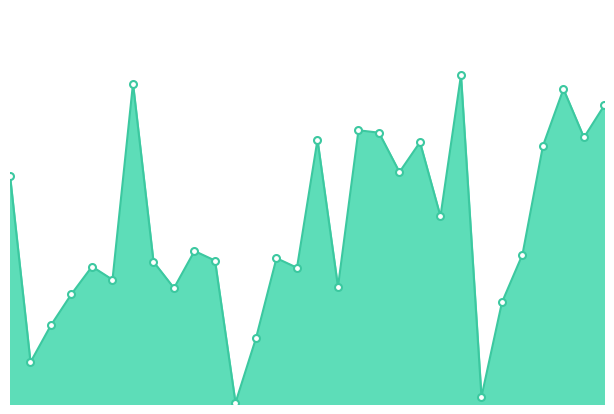

How many lines are shown in the chart?

1